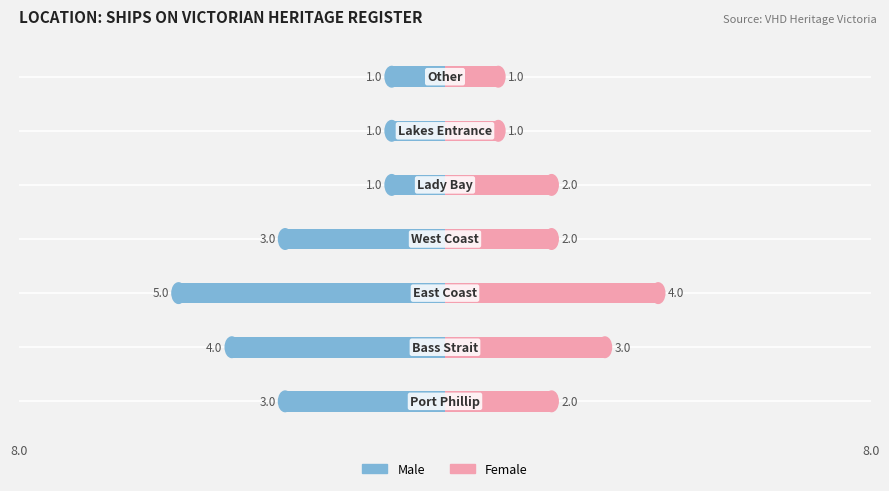

Is the value of Male at 8.0 greater than the value of Female at 6?

No